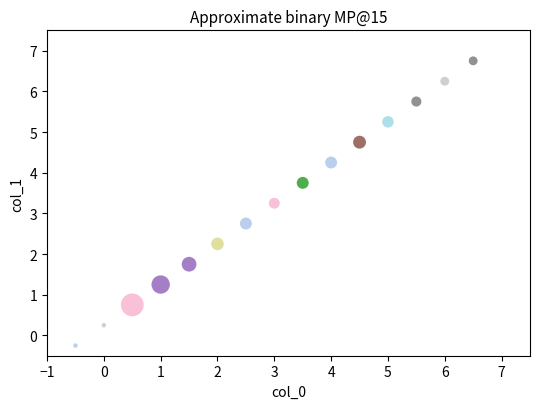

What is the range of Y values (max minus min)?

7.0